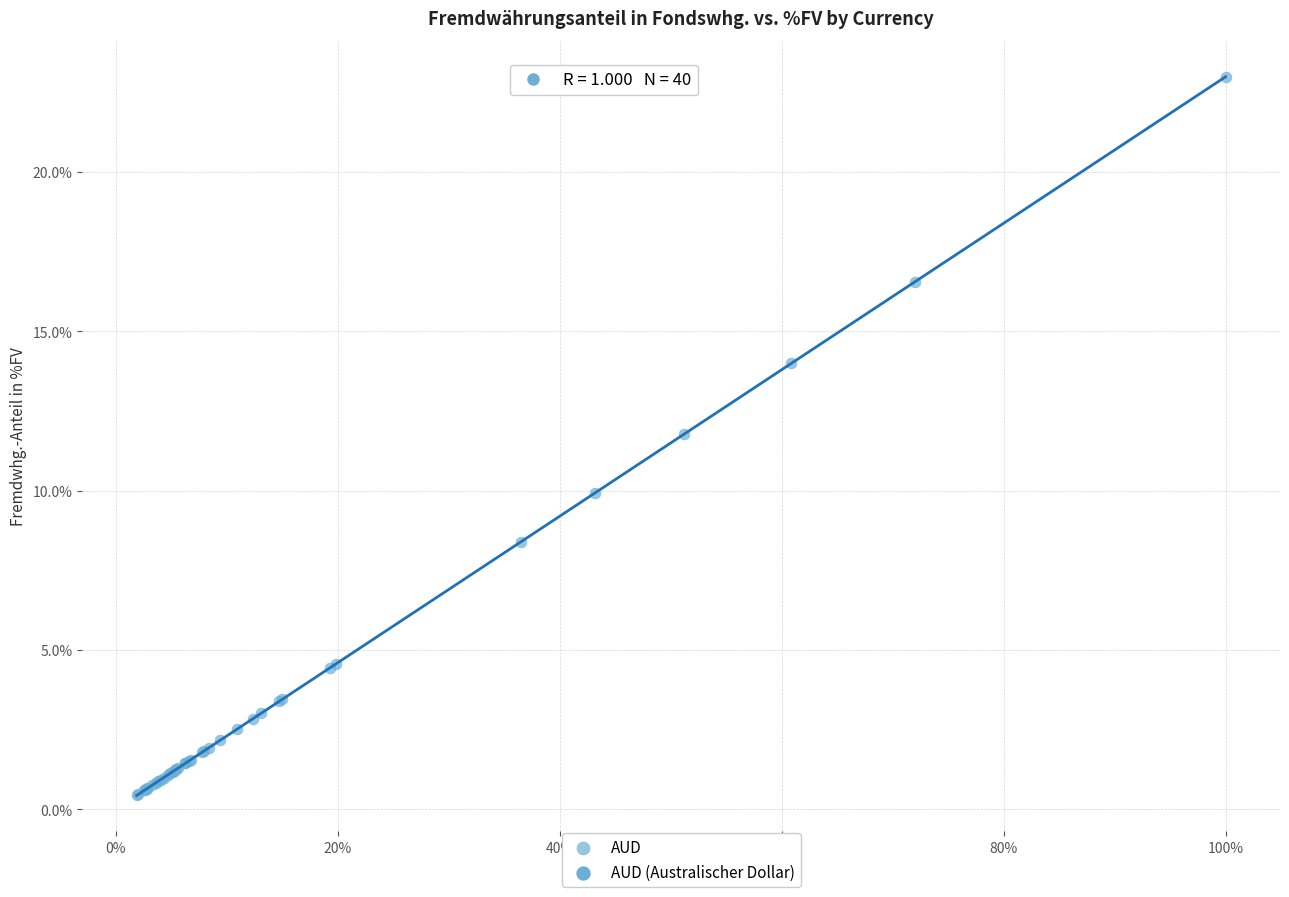

What Y value in the scatter plot is closest to 11?

11.8